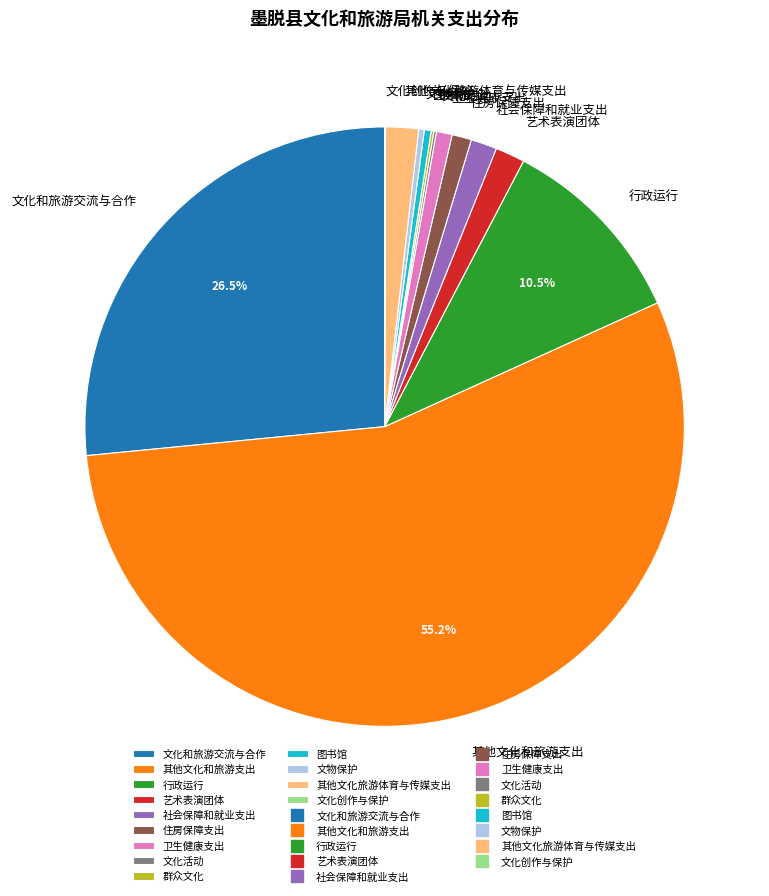

To the nearest percent, what is the average slice percentage?

8%